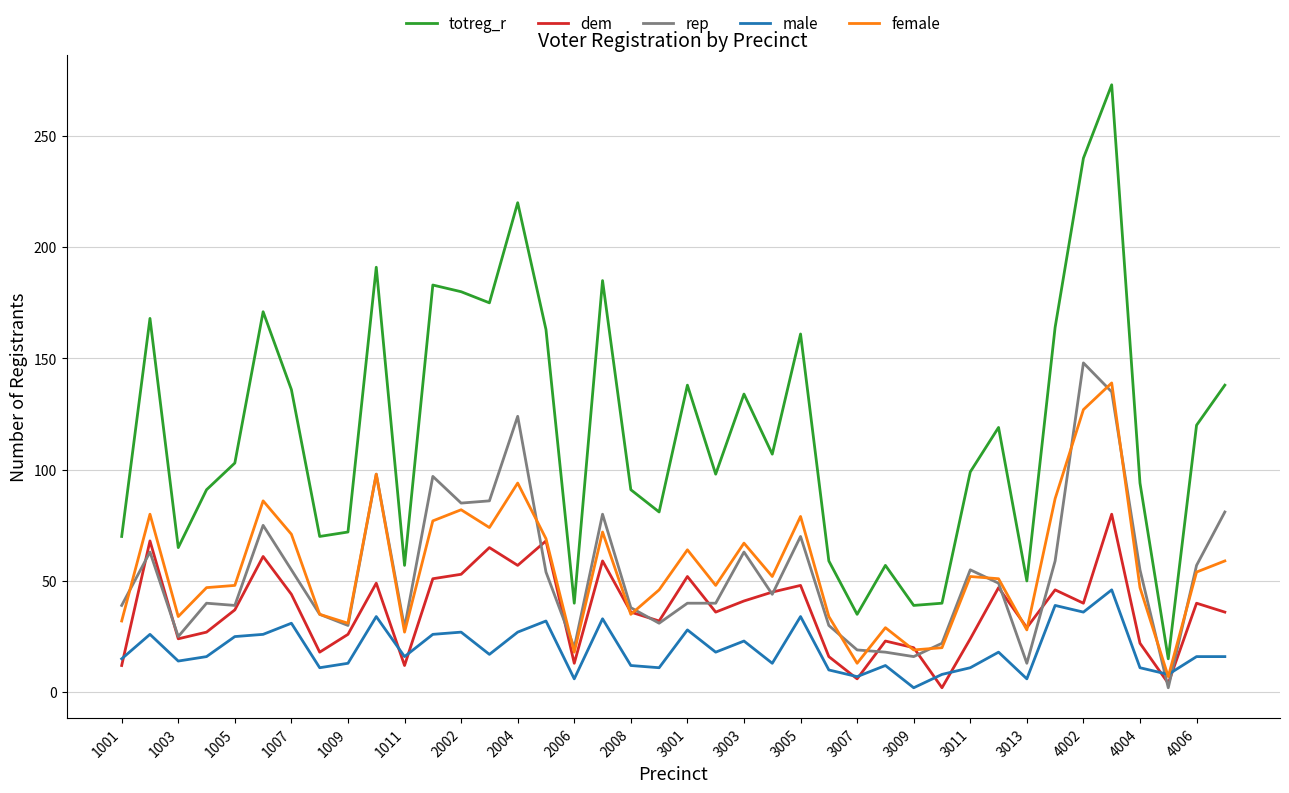

Which series has the widest spread of values?

totreg_r